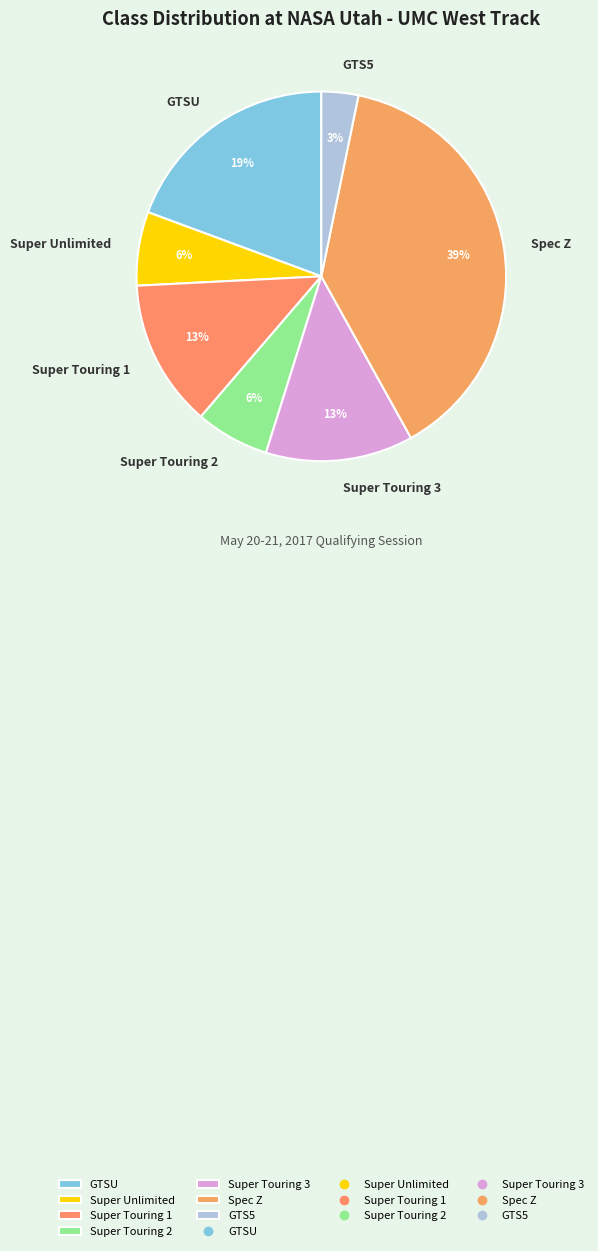

Combined, do Super Touring 3 and Super Touring 1 account for over 50%?

No